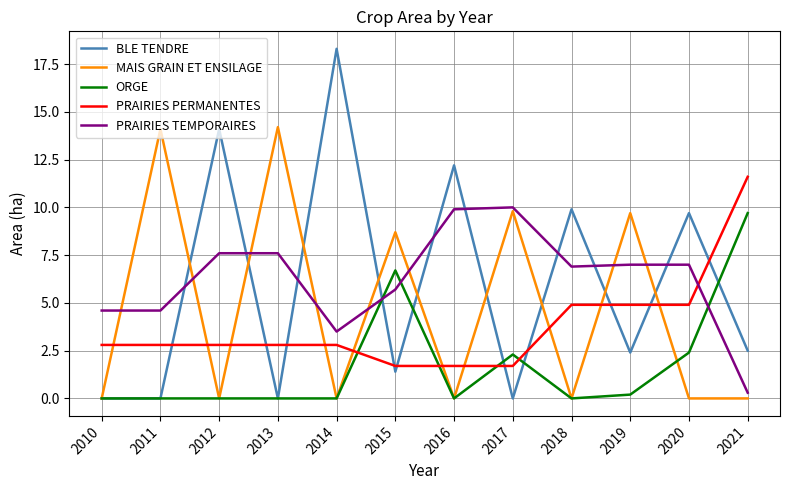

What is the total value across all series at 2015?

24.2